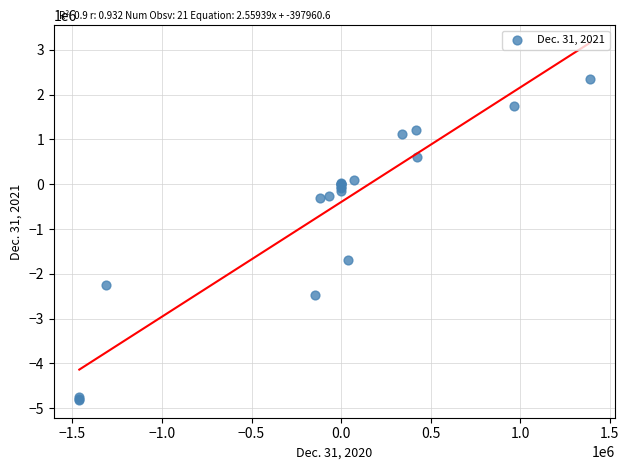

What Y value in the scatter plot is closest to -1229176?

-1694431